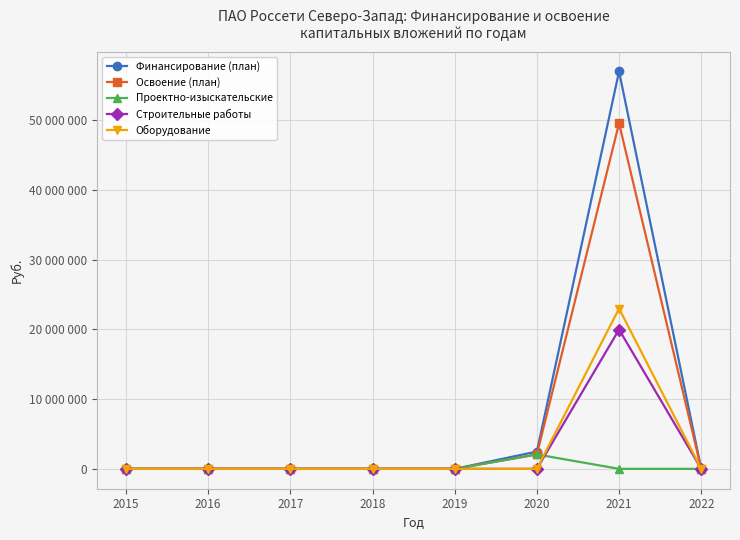

Is this an area chart (filled region under the line)?

No